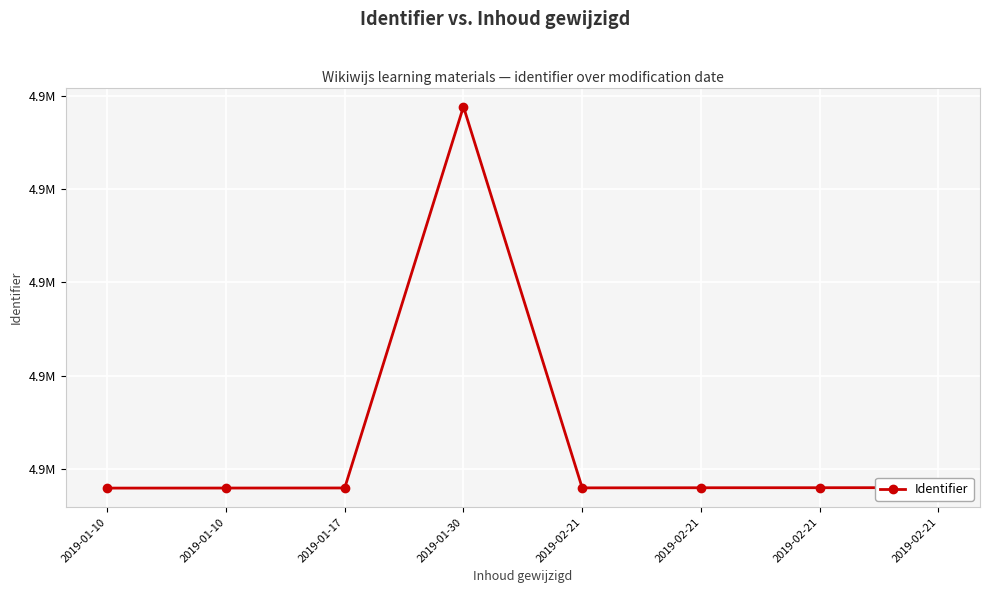

Is this an area chart (filled region under the line)?

No